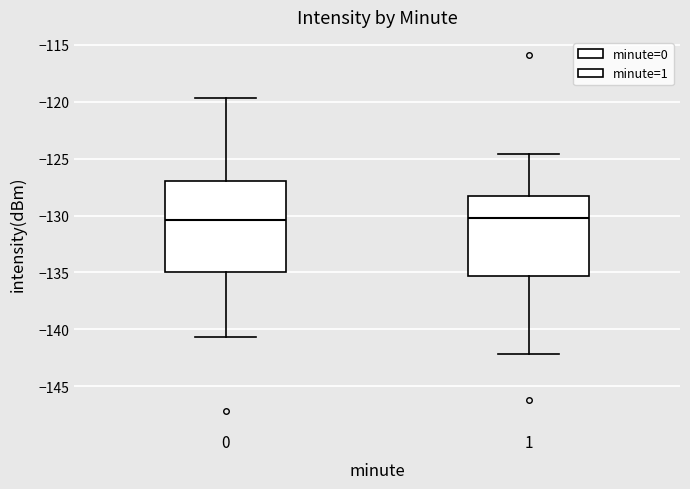

Where is the upper edge of the box at x = 0 on the y-axis? The values are not printed on the chart, so give them approximately, as read against the axis.

-127.0